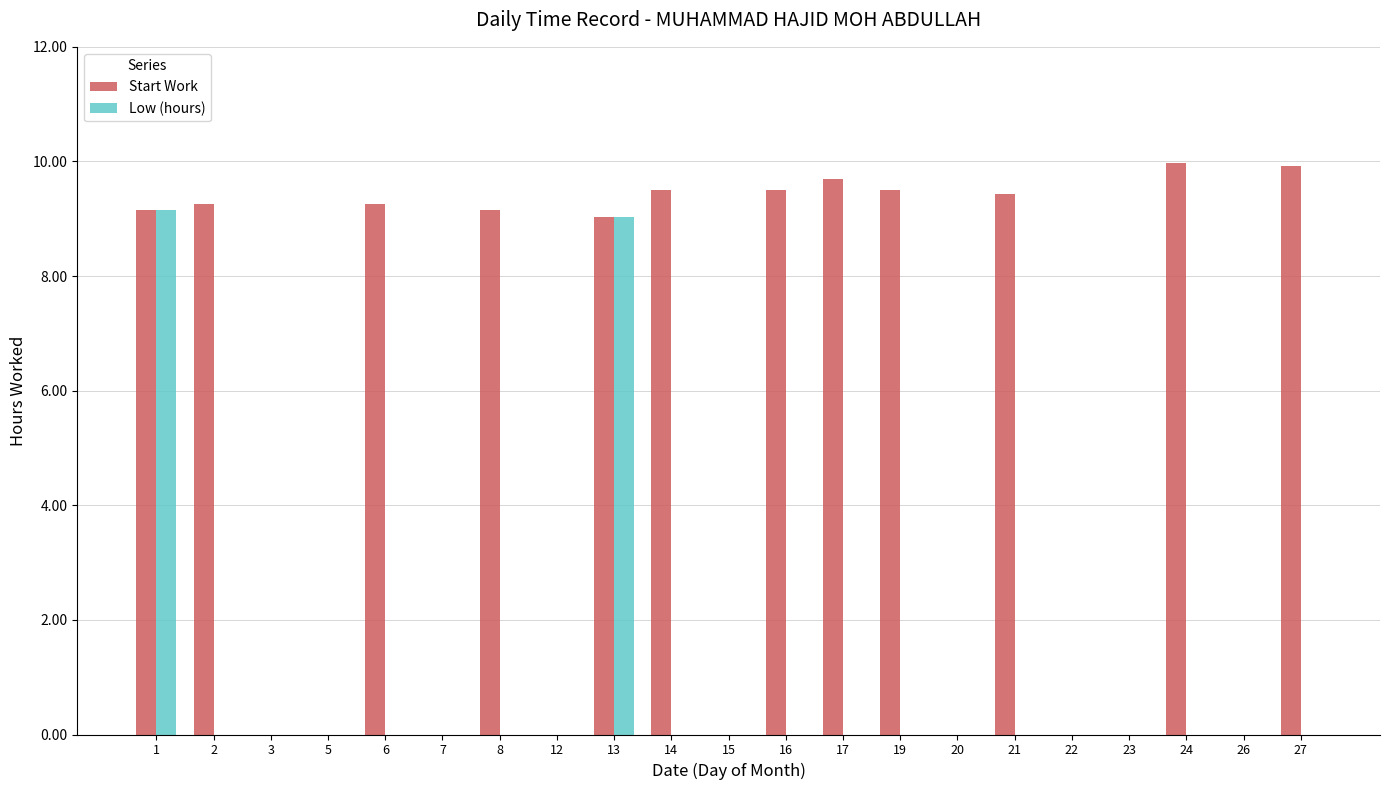

How many groups of bars are there?

21